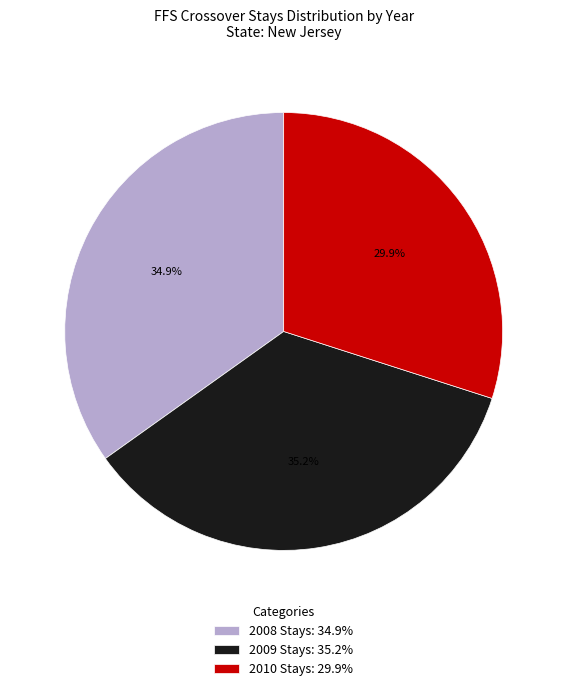

Between 2009 Stays: 35.2% and 2010 Stays: 29.9%, which is larger?

2009 Stays: 35.2%